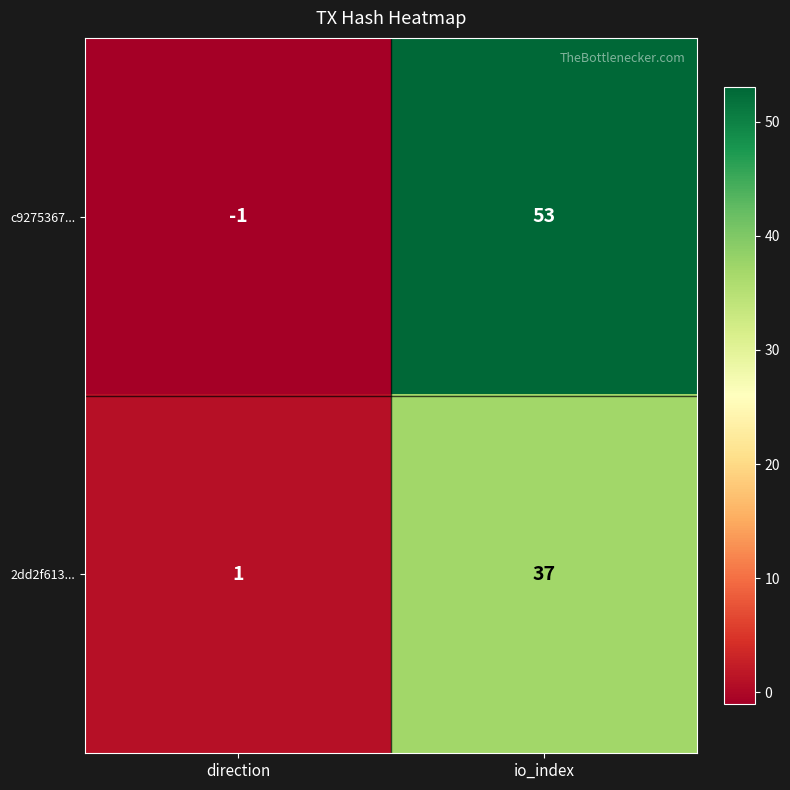

What is the maximum value shown in the chart?

53